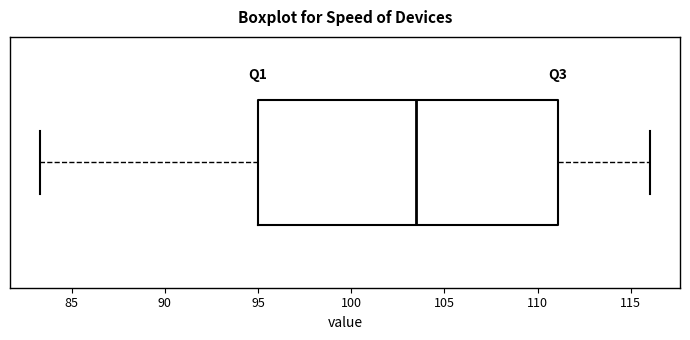

Read this box plot against the x-axis: the position of the median line, the range covered by the box, and the ends of both whiskers. The values are not printed on the chart, so give them approximately, as read against the axis.

median 103.5, box 95.0 to 111.0, whiskers 83.5 to 116.0